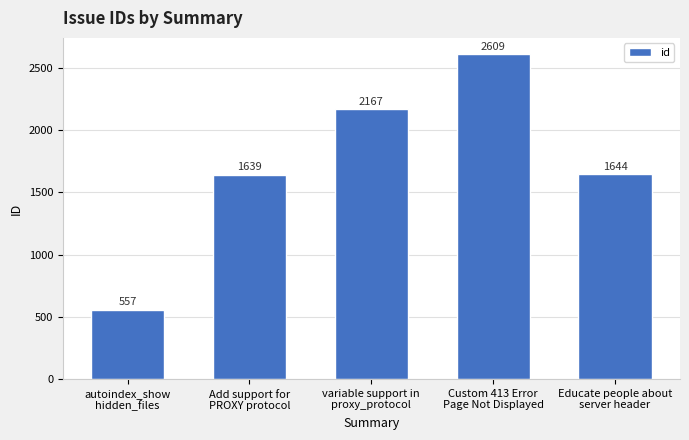

What position from the left is Educate people about
server header?

5